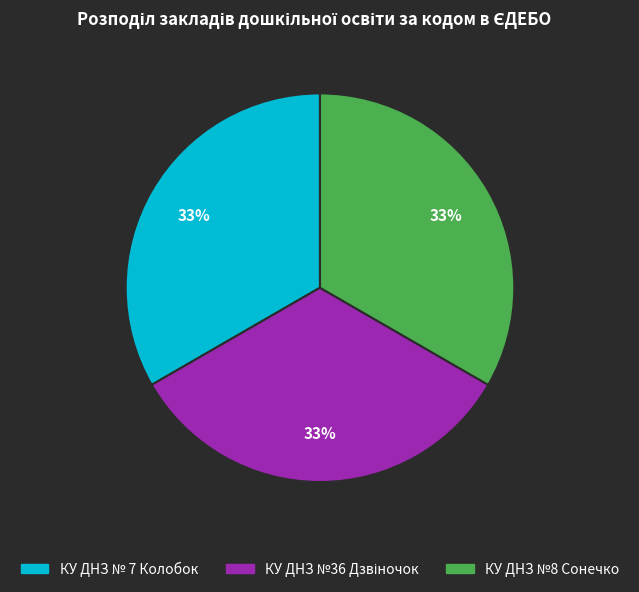

What percentage is the КУ ДНЗ № 7 Колобок slice, to the nearest percent?

33%